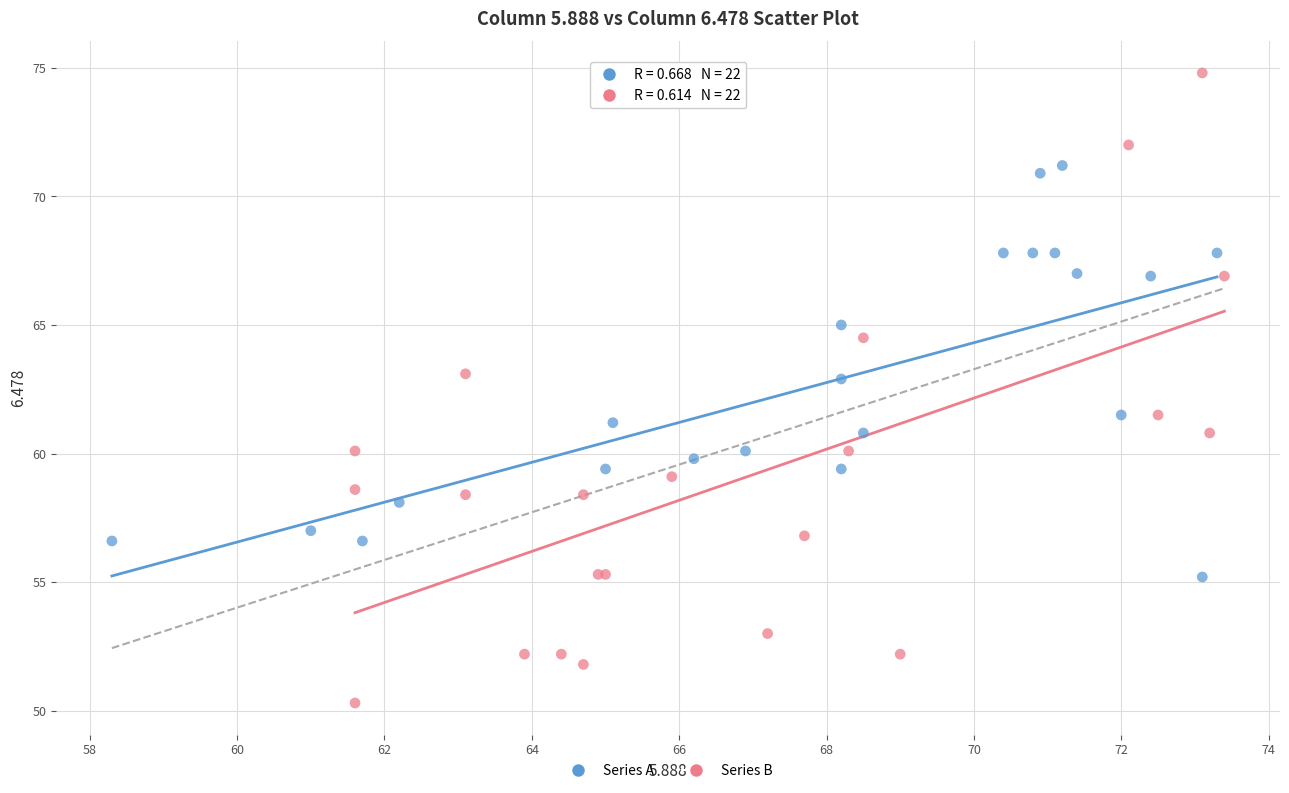

Which series has the largest Y range (max minus min)?

Series B